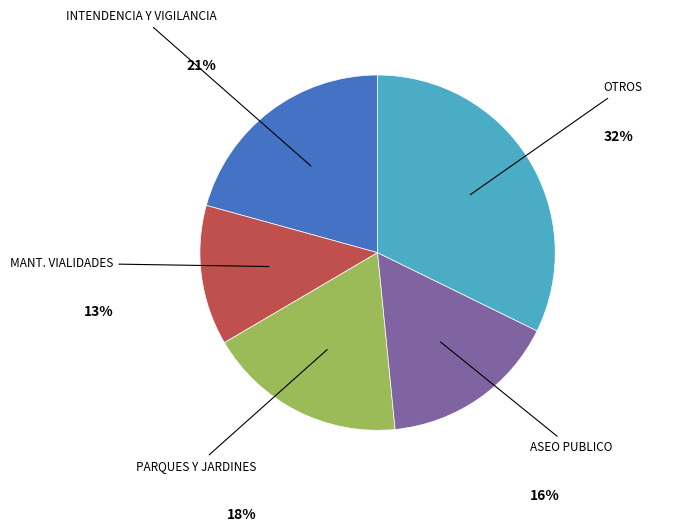

Count the number of slices in the pie.

5